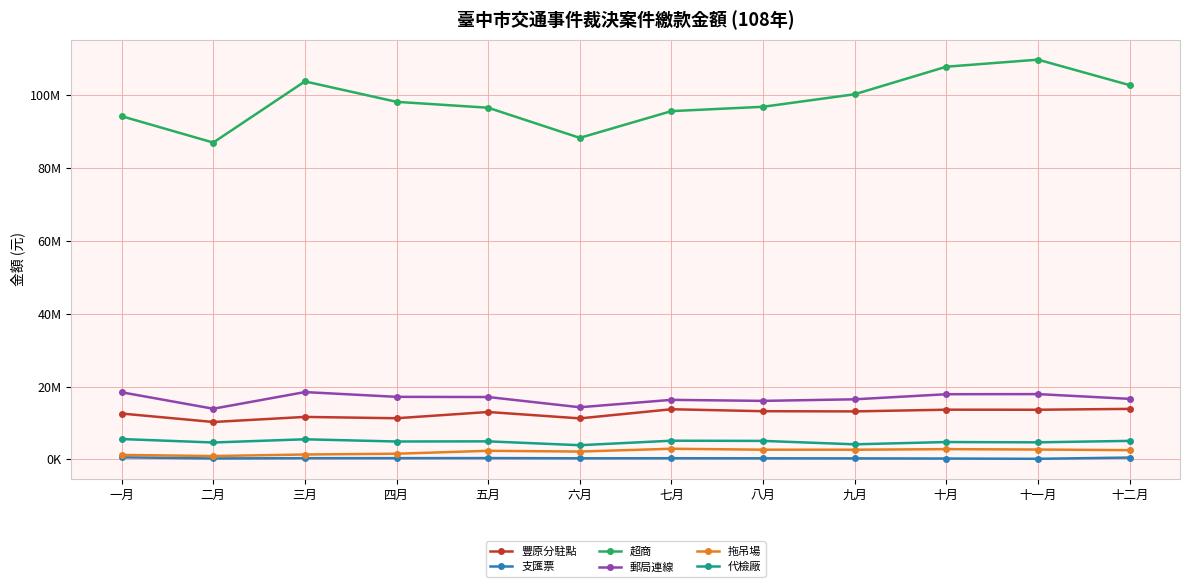

Which series has the largest total across all categories?

超商